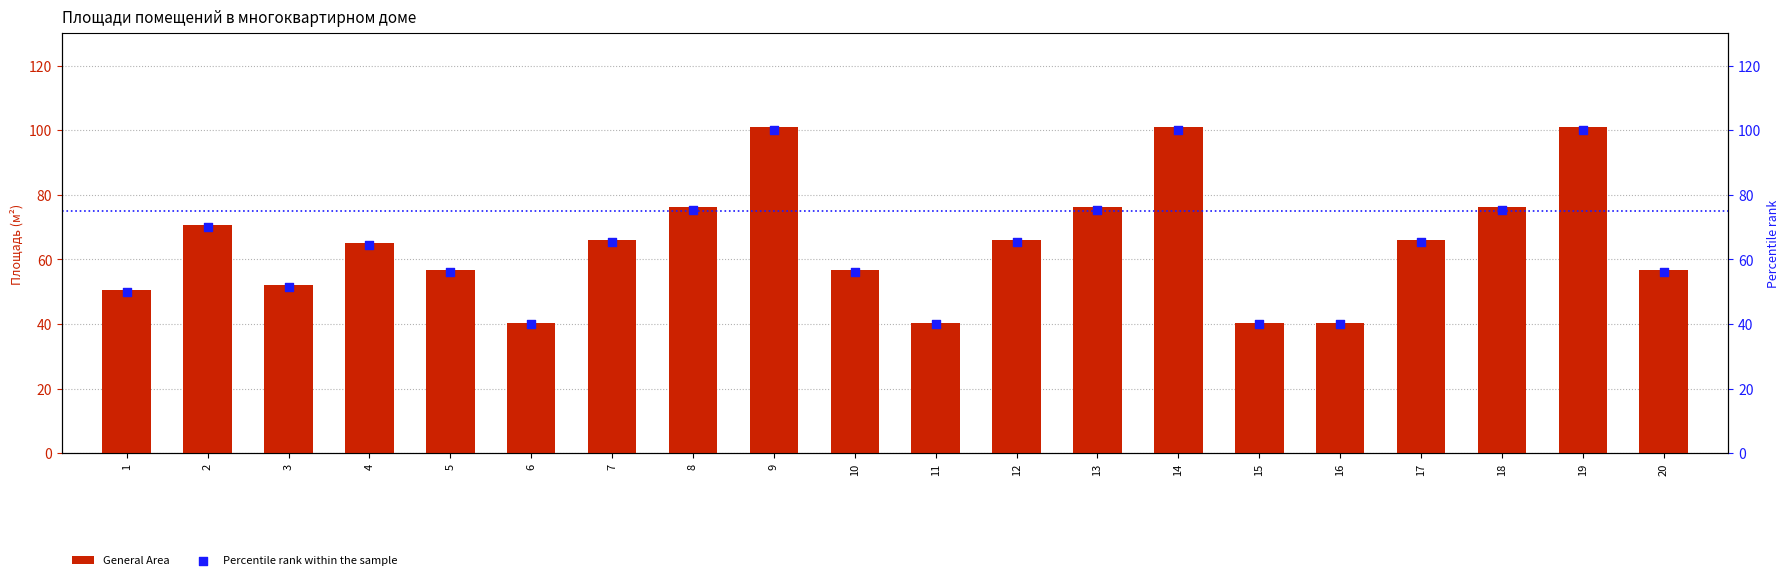

Which series contains the lowest Y value?

Percentile rank within the sample